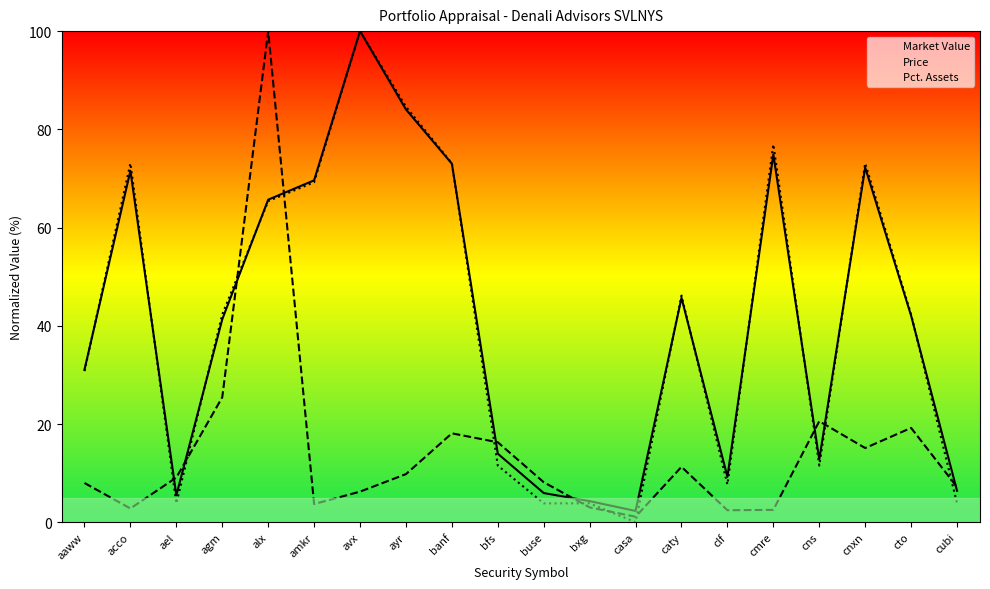

Where do Price and Market Value first cross each other?

acco and ael